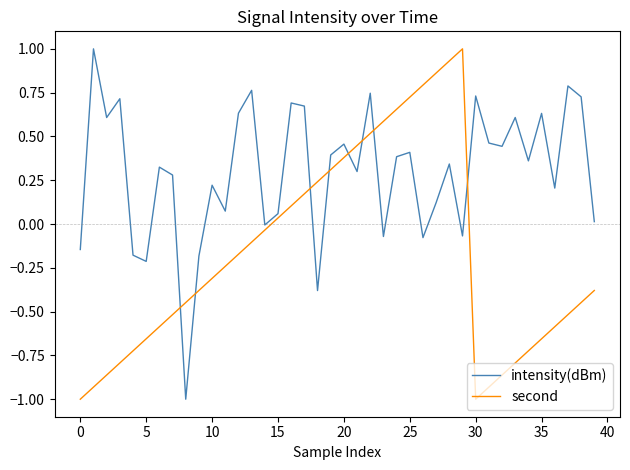

Which series ends up on top after the final intersection of second and intensity(dBm)?

intensity(dBm)